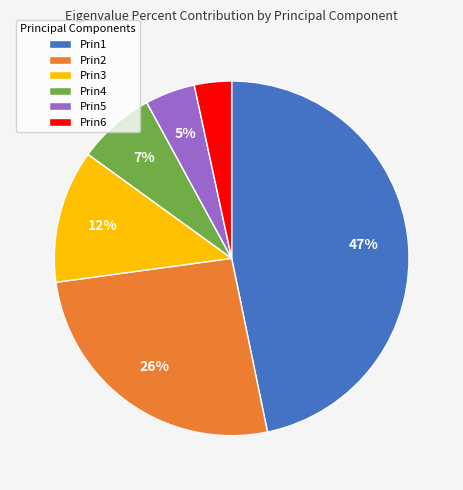

To the nearest percent, what is the difference between the Prin5 and Prin1 slice percentages?

42%